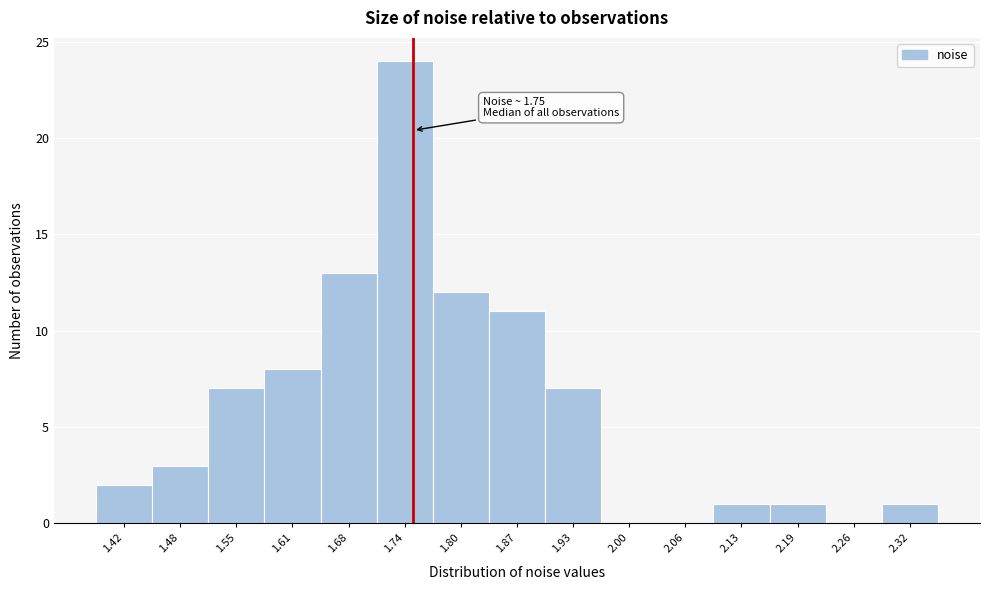

Over which range of the x-axis is the bar tallest?

1.71 to 1.77